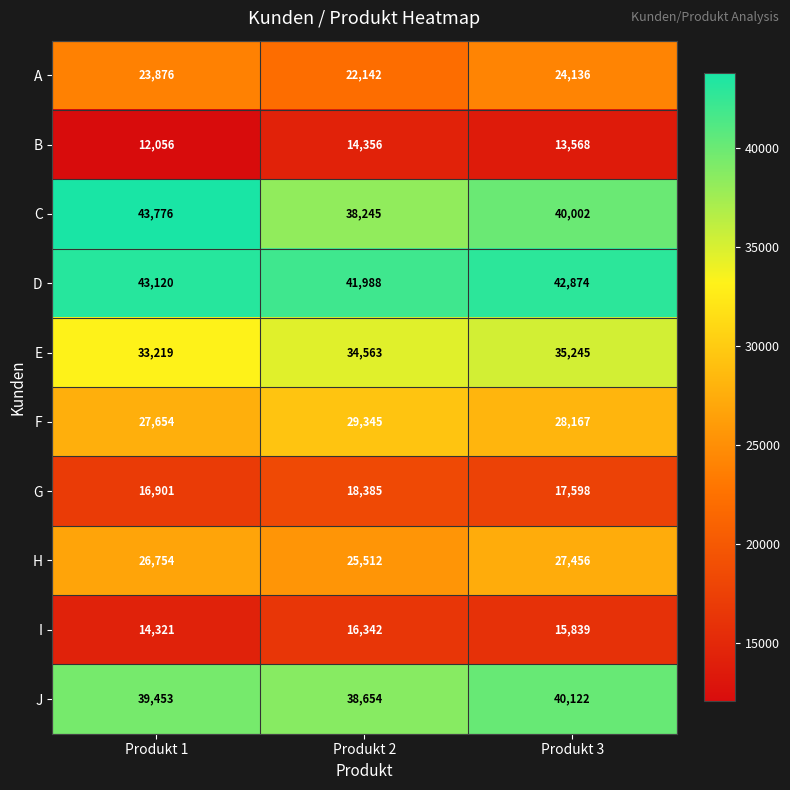

Count the I values in the range 14321 to 16342.

3